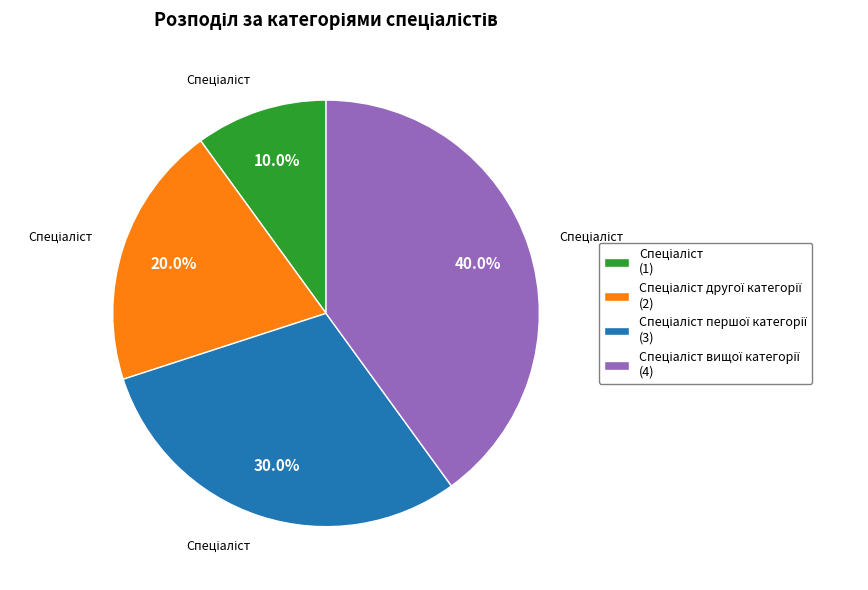

Does any single category account for the majority?

No